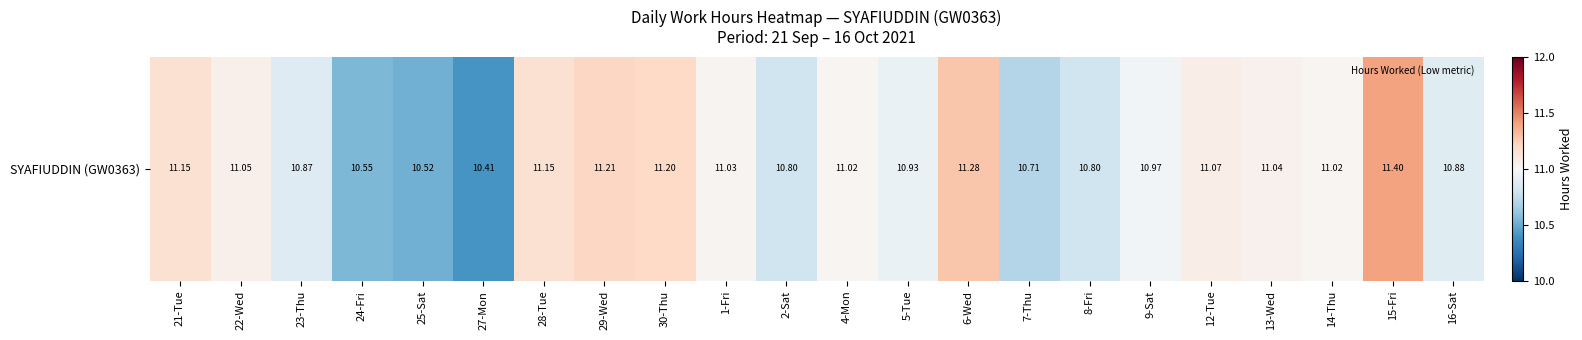

What is the difference between the maximum and minimum values?

1.0